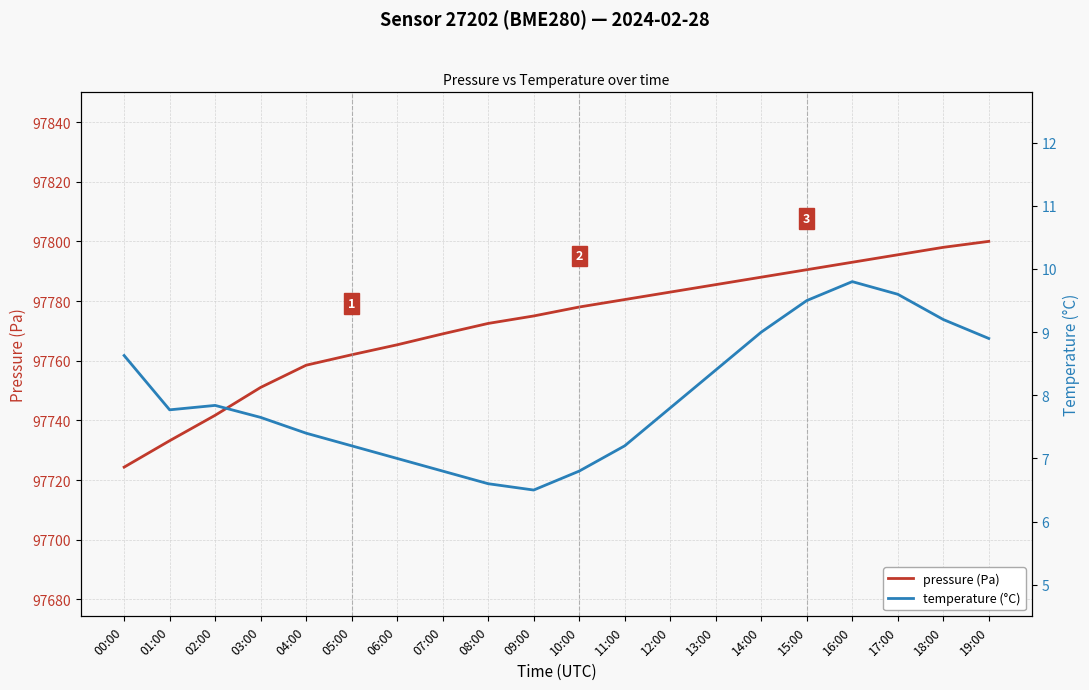

What position from the left is 09:00?

10